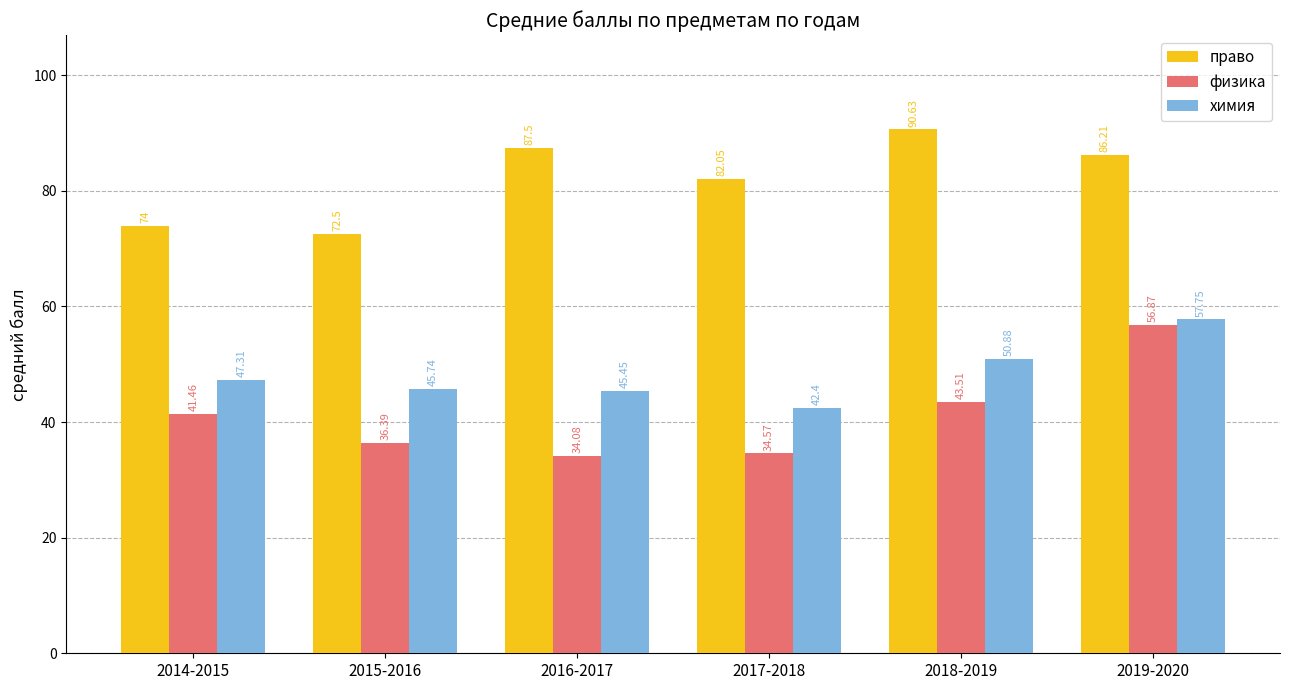

Rank the categories by физика value from lowest to highest.

2016-2017, 2017-2018, 2015-2016, 2014-2015, 2018-2019, 2019-2020